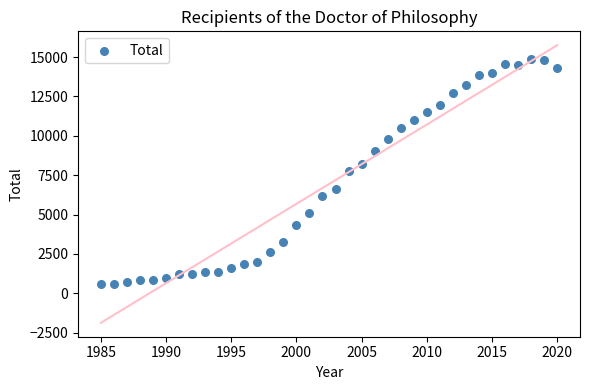

What is the range of Y values (max minus min)?

14317